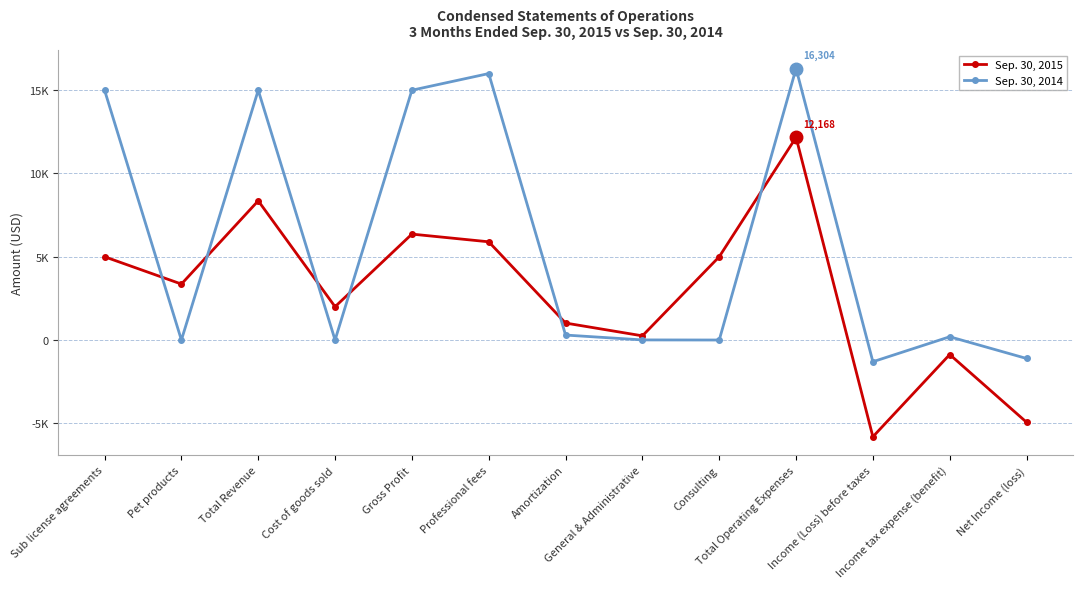

Is this an area chart (filled region under the line)?

No